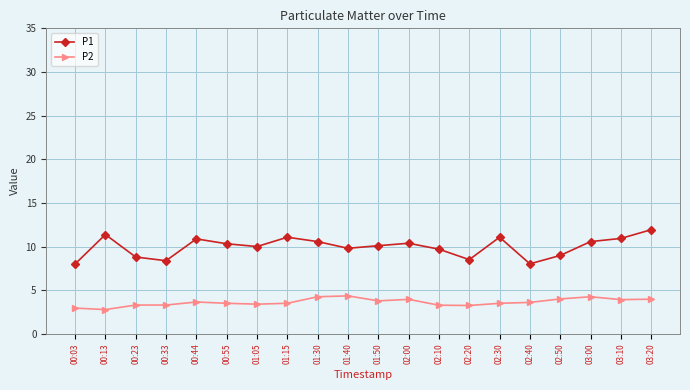

Count the number of data series in this chart.

2